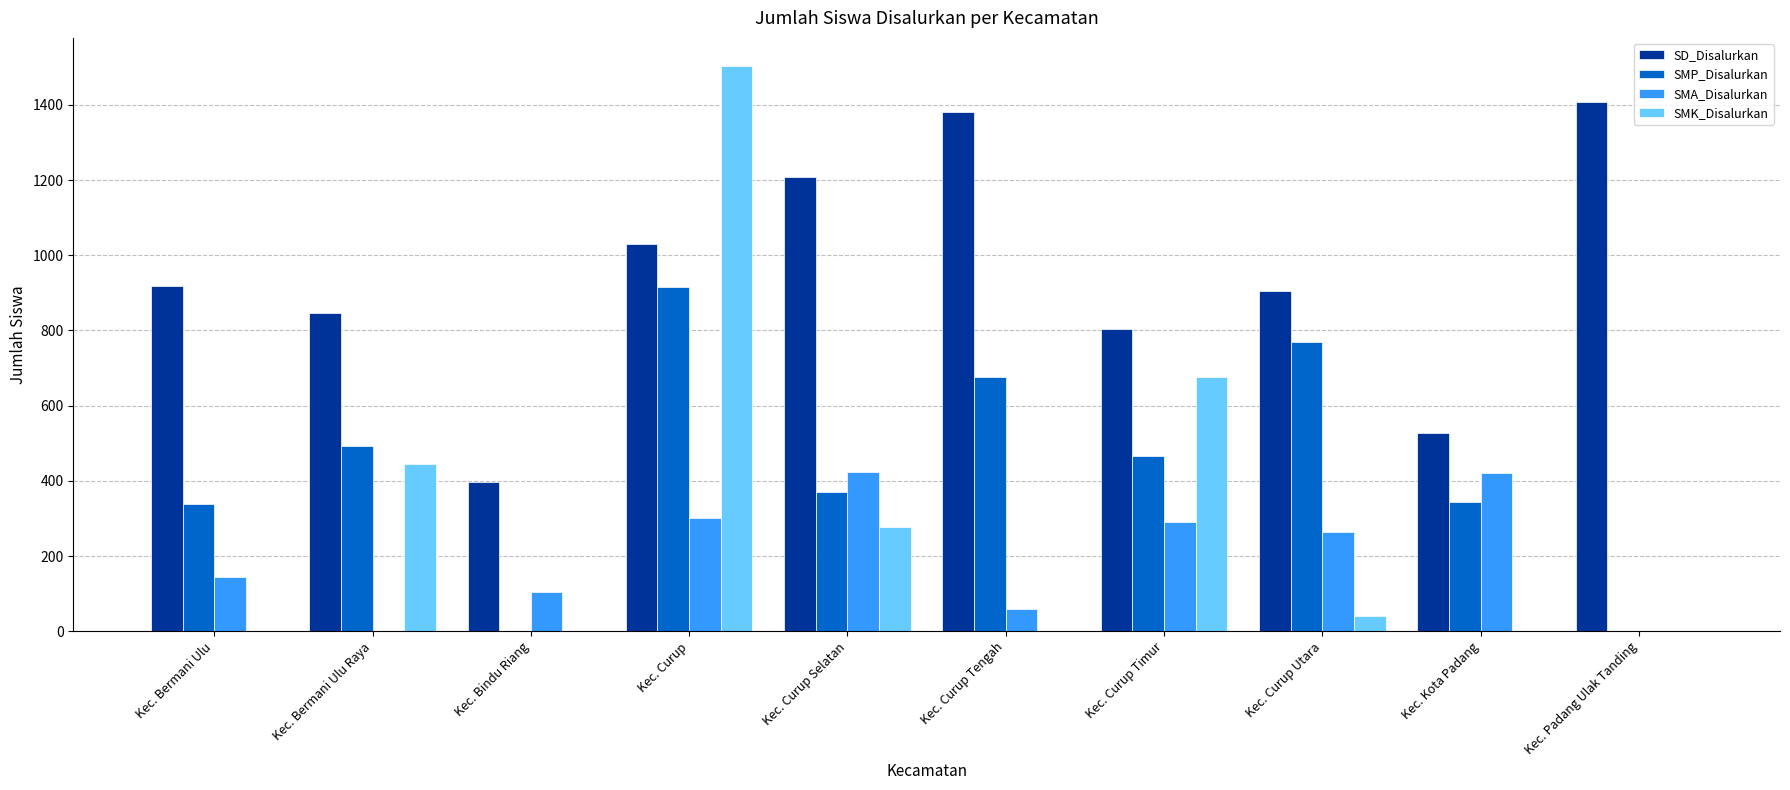

True or false: SMP_Disalurkan has a value of 343 at Kec. Kota Padang.

True